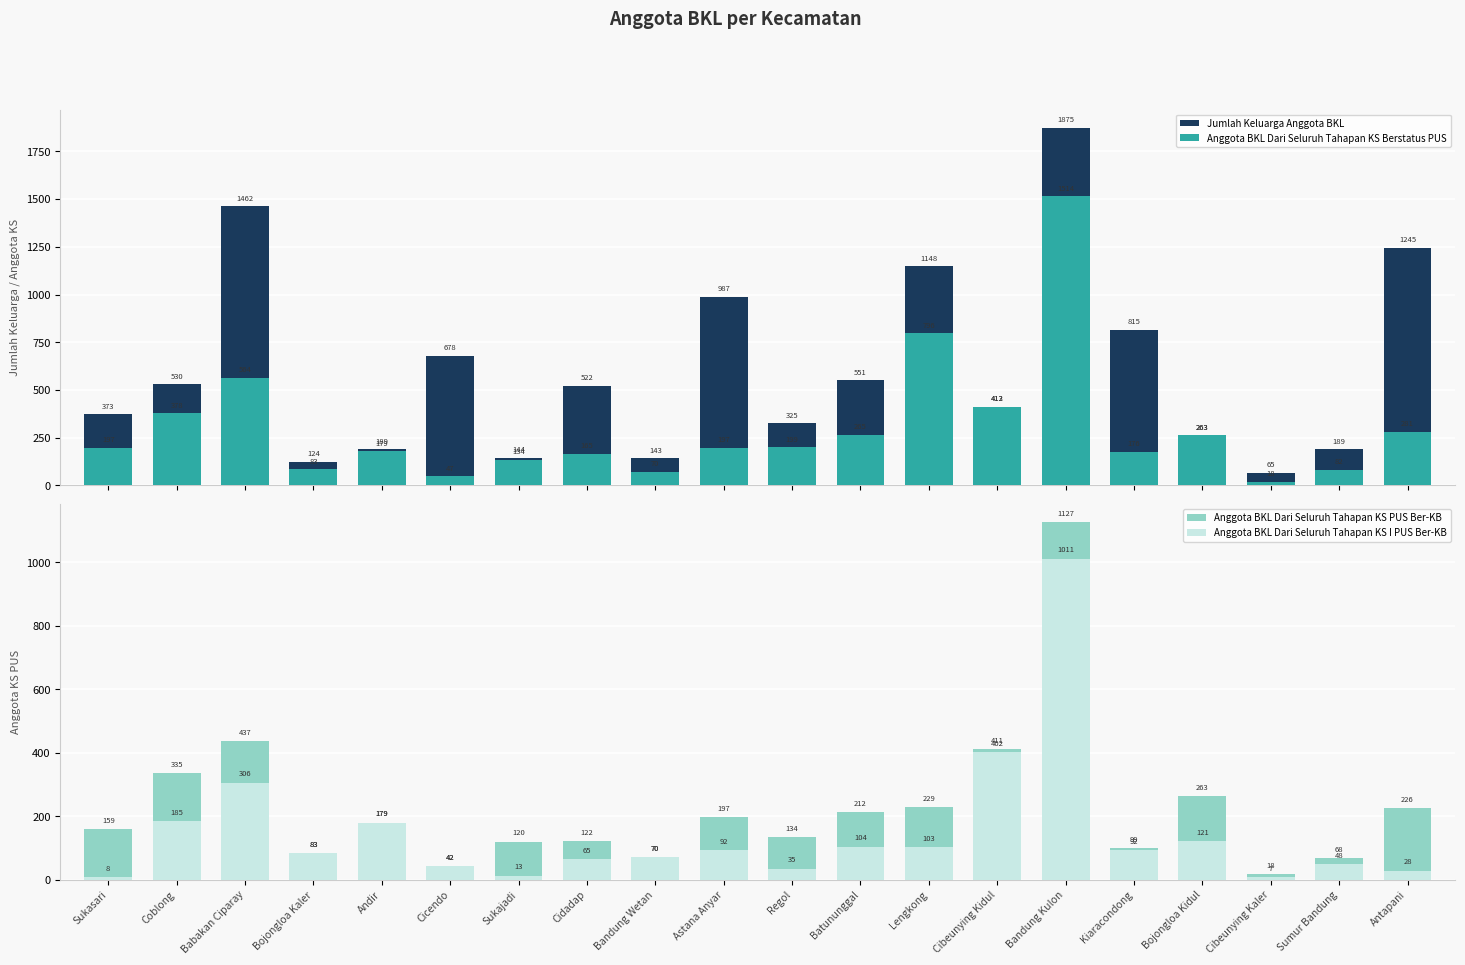

What is the maximum value shown in the chart?

1875